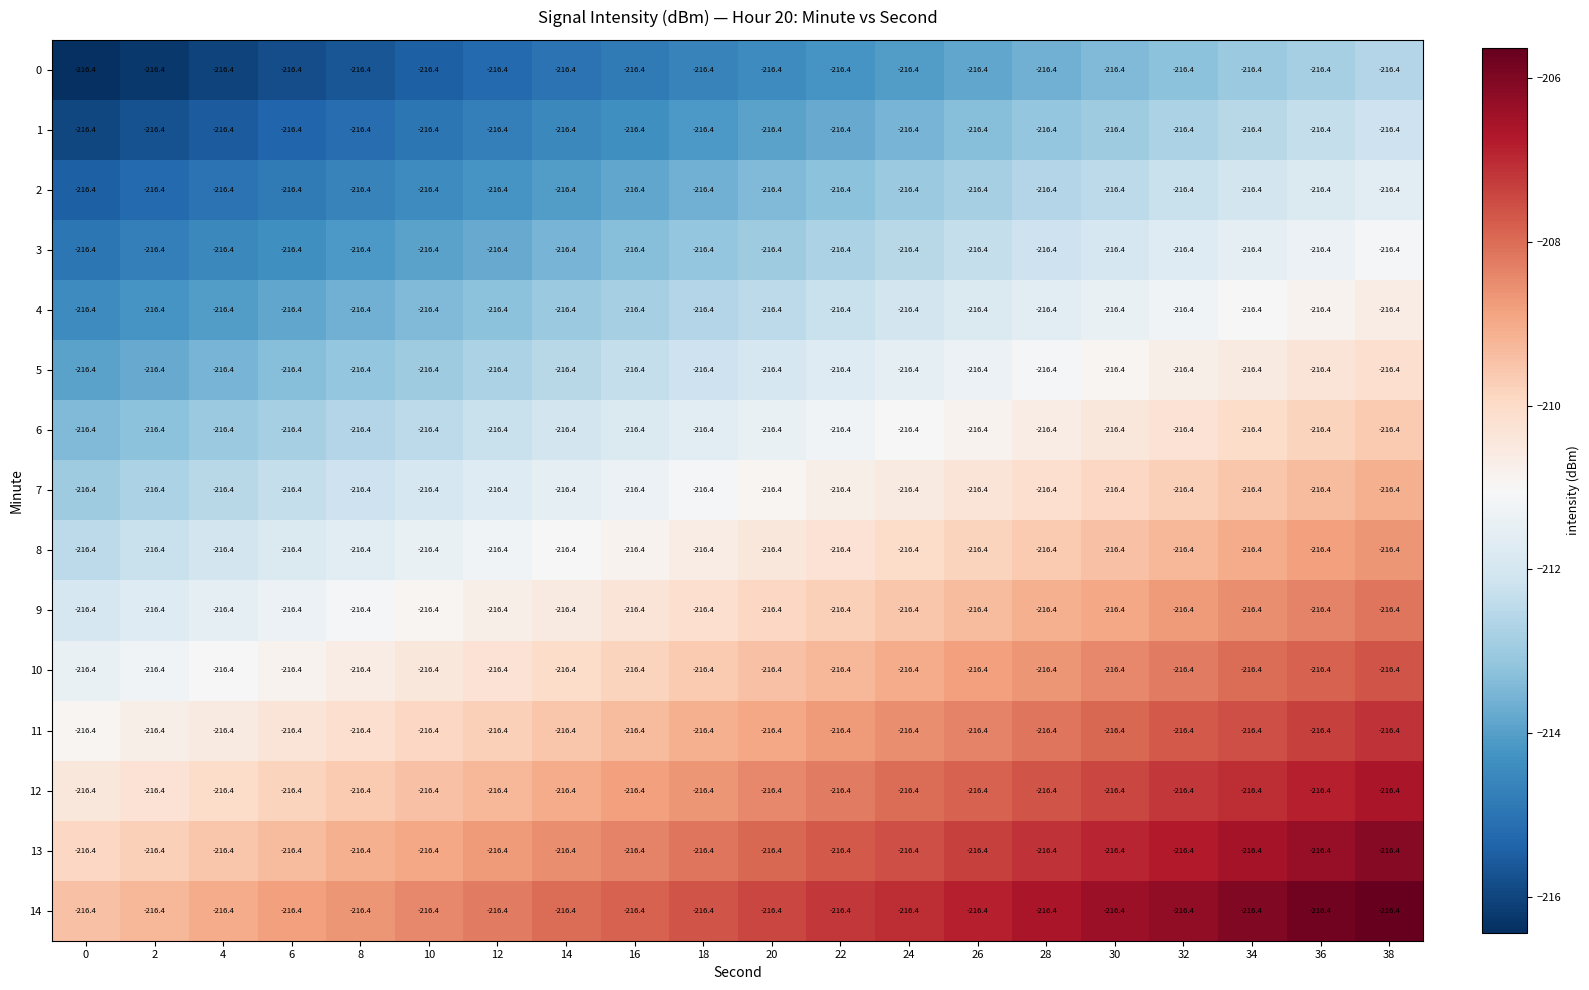

Where does the 14 series first go above -207?

26